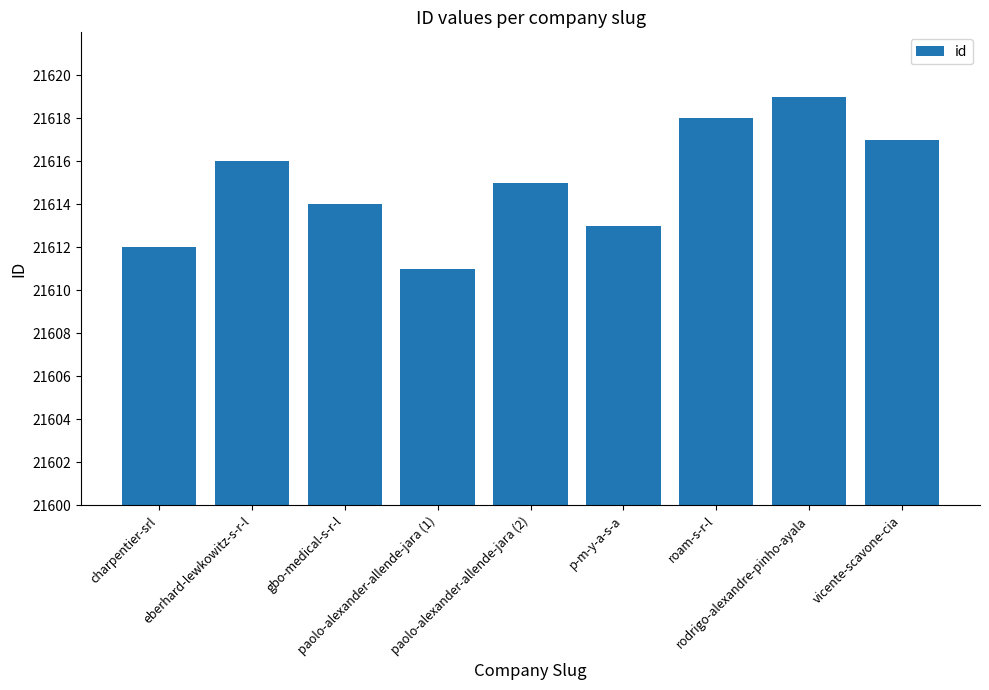

Does the chart contain any negative values?

No